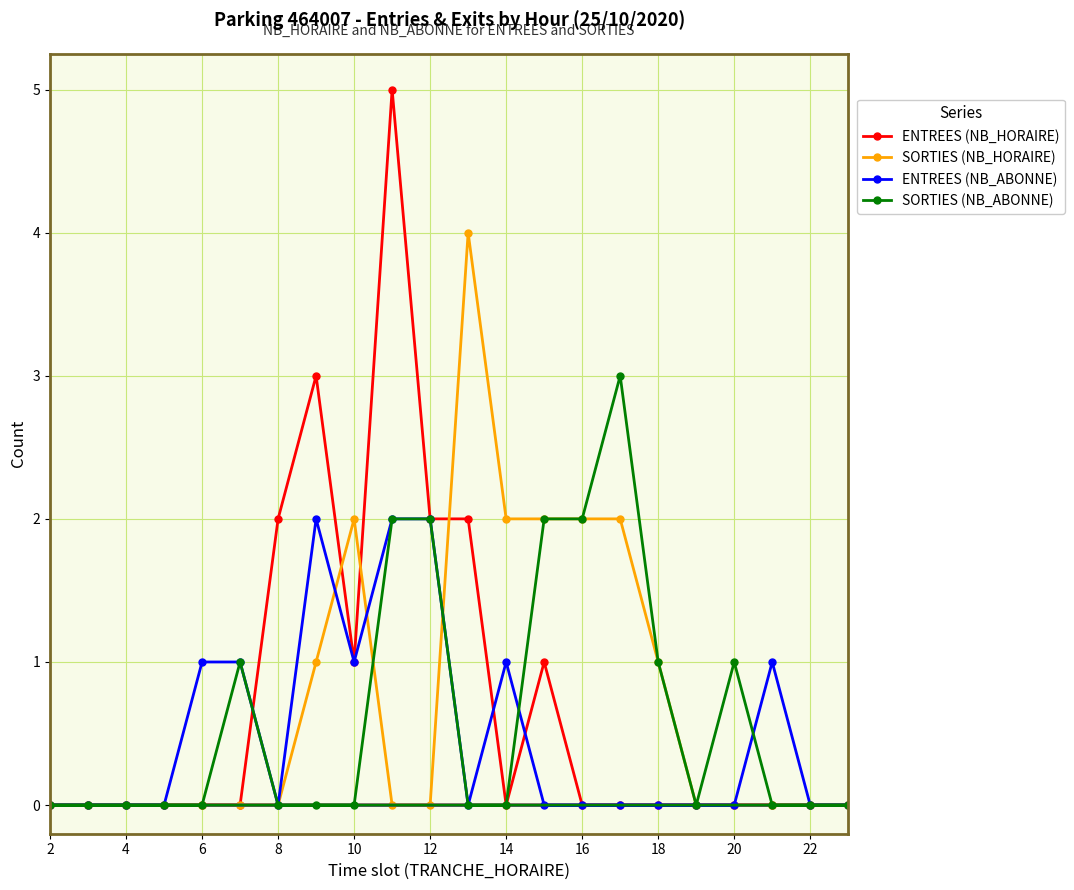

True or false: ENTREES (NB_ABONNE) and ENTREES (NB_HORAIRE) intersect in this chart.

True